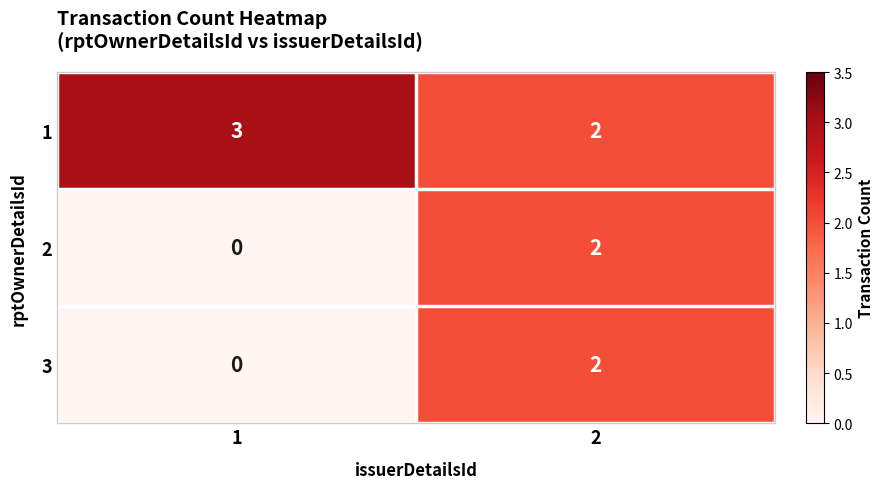

Which label corresponds to the smallest value in the chart?

1